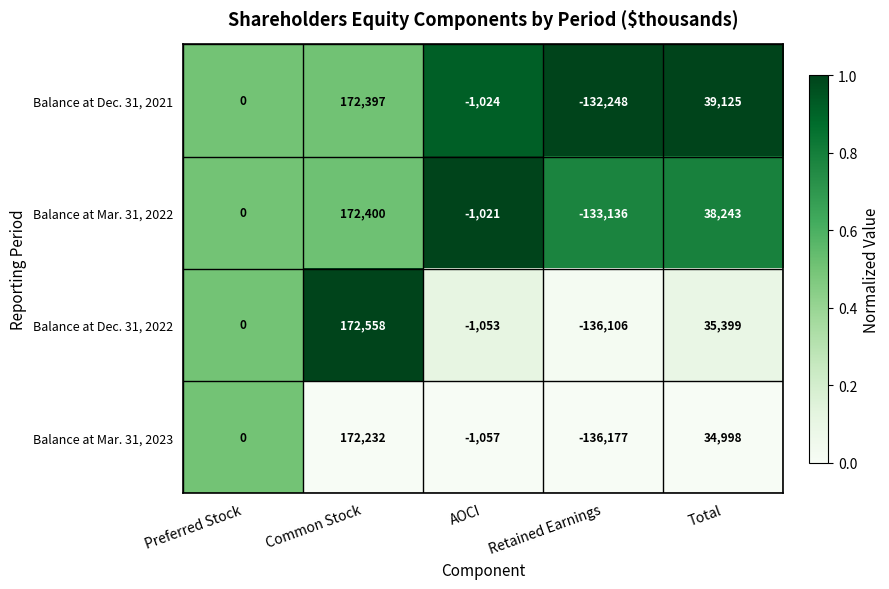

Which series has the largest total across all categories?

Balance at Dec. 31, 2021